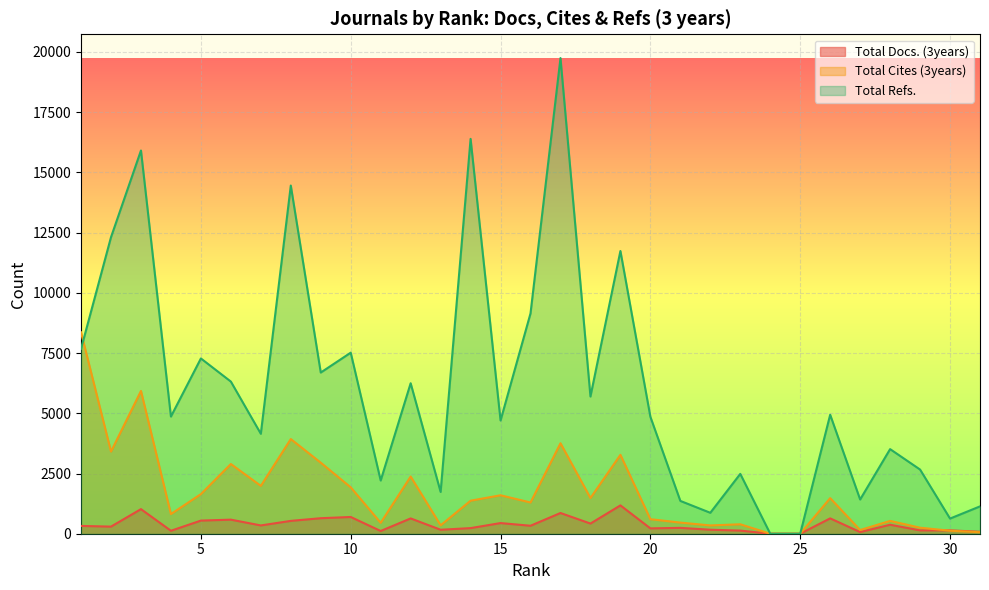

Between 7 and 4, which is larger?

7